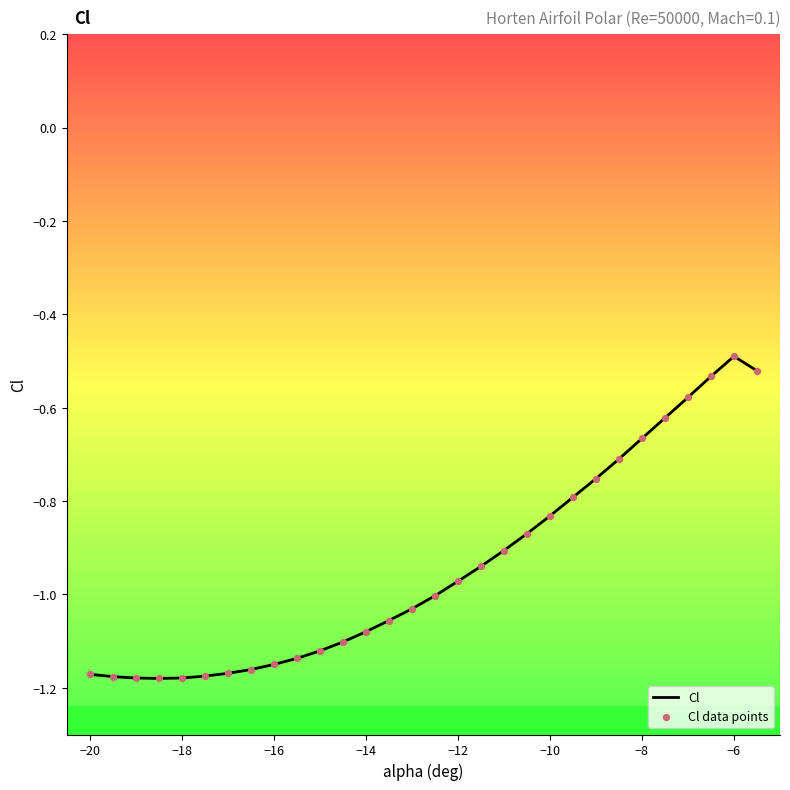

Which series reaches the minimum Y coordinate?

Cl